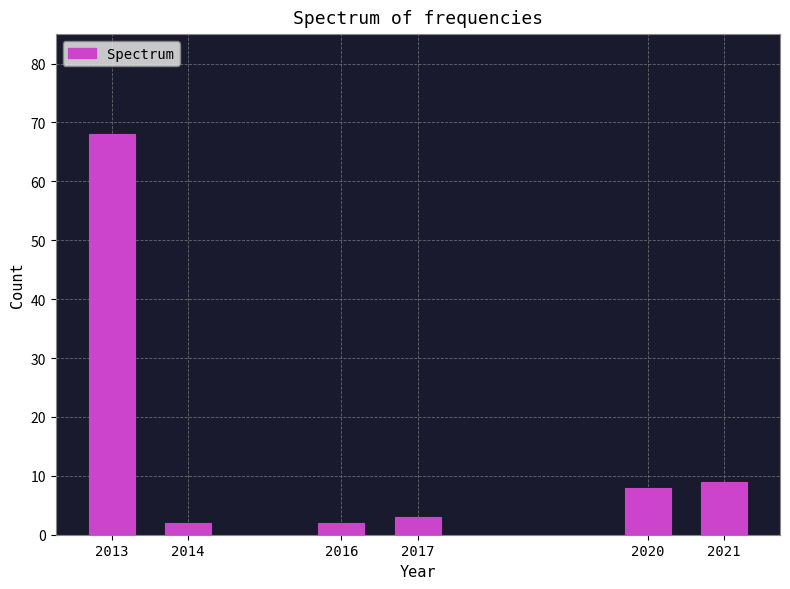

Reading left to right, extract all data points from this chart.

68	2	2	3	8	9